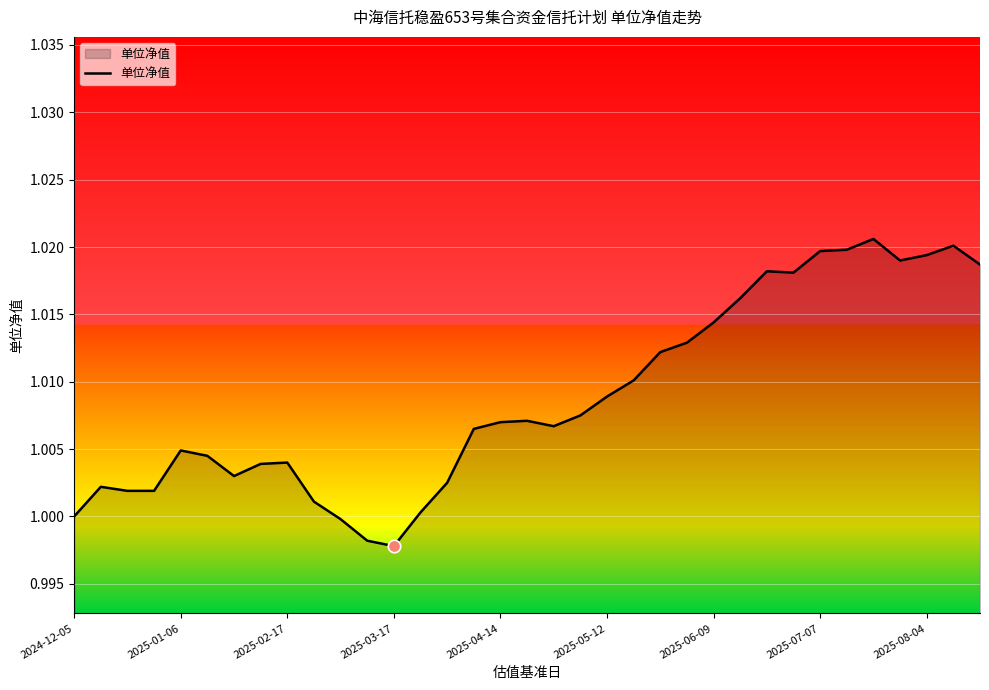

Is this an area chart (filled region under the line)?

Yes